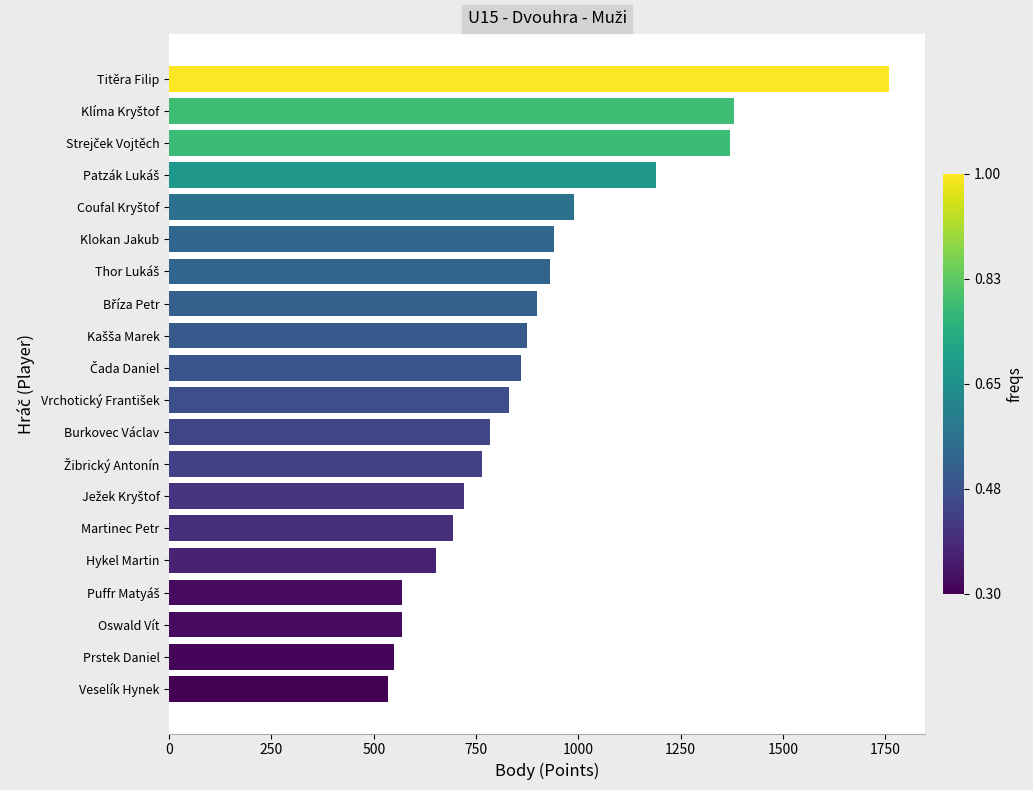

The value at Titěra Filip is 2495. True or false?

False